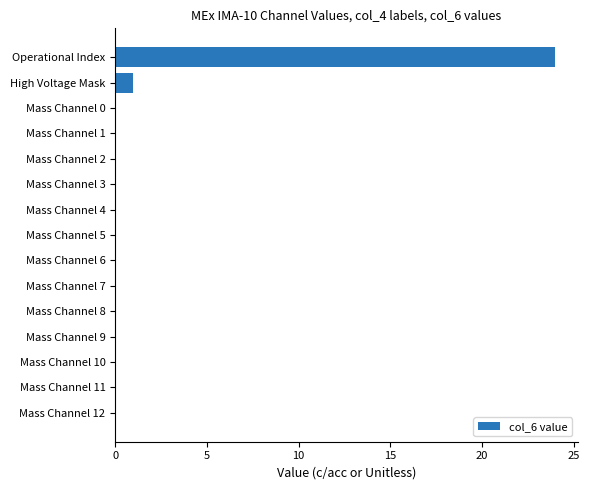

The value at Mass Channel 5 is 0. True or false?

True